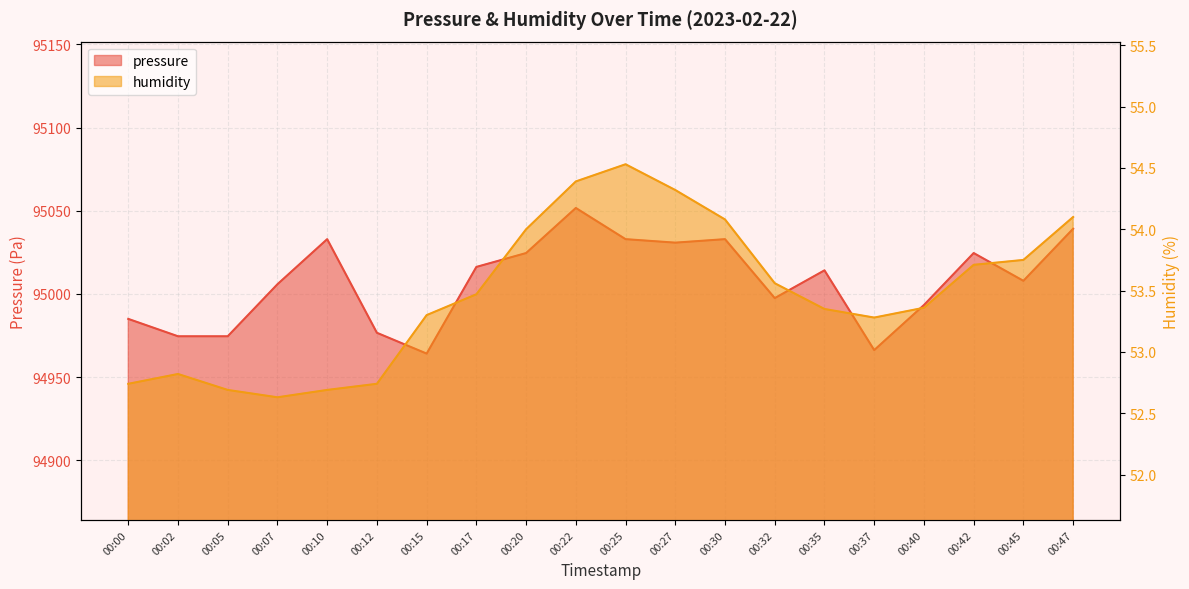

True or false: pressure and humidity intersect in this chart.

False